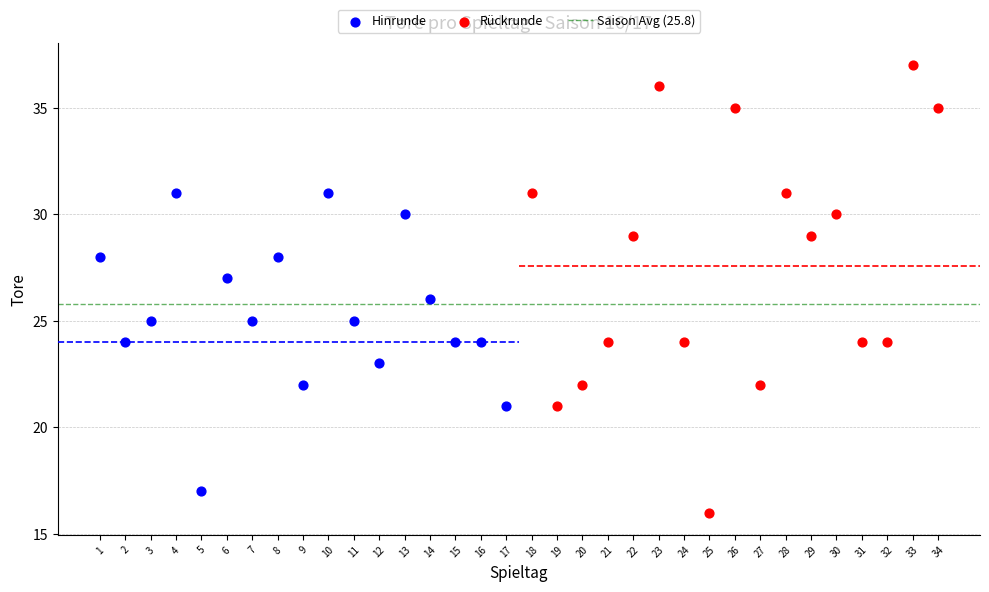

Which series reaches the maximum Y coordinate?

Rückrunde